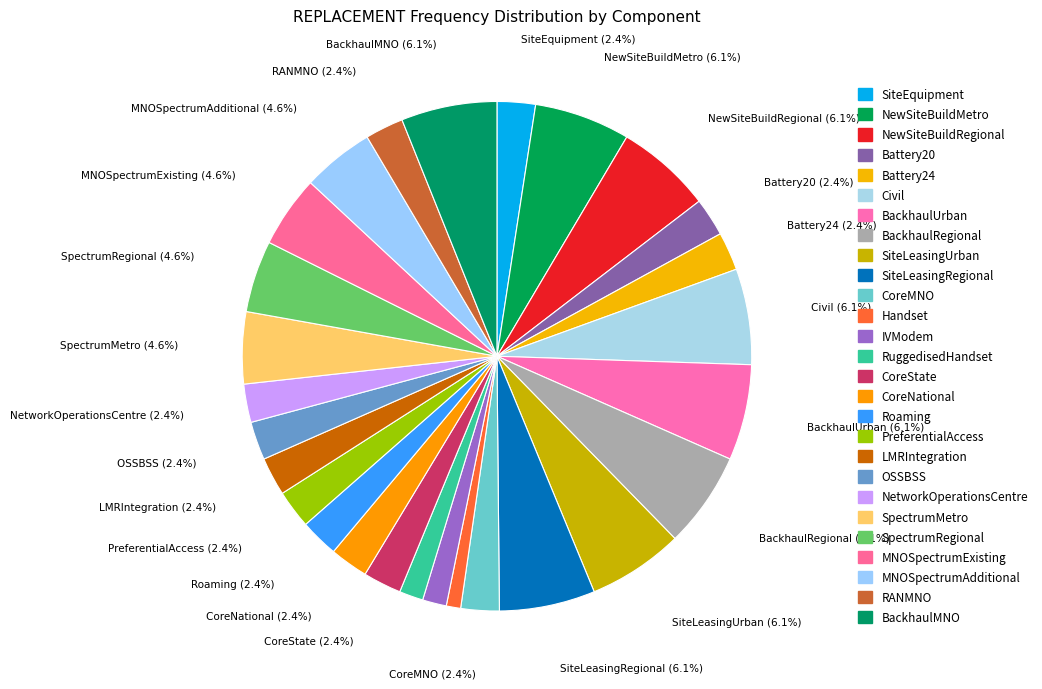

Which has a higher value, CoreMNO or Civil?

Civil